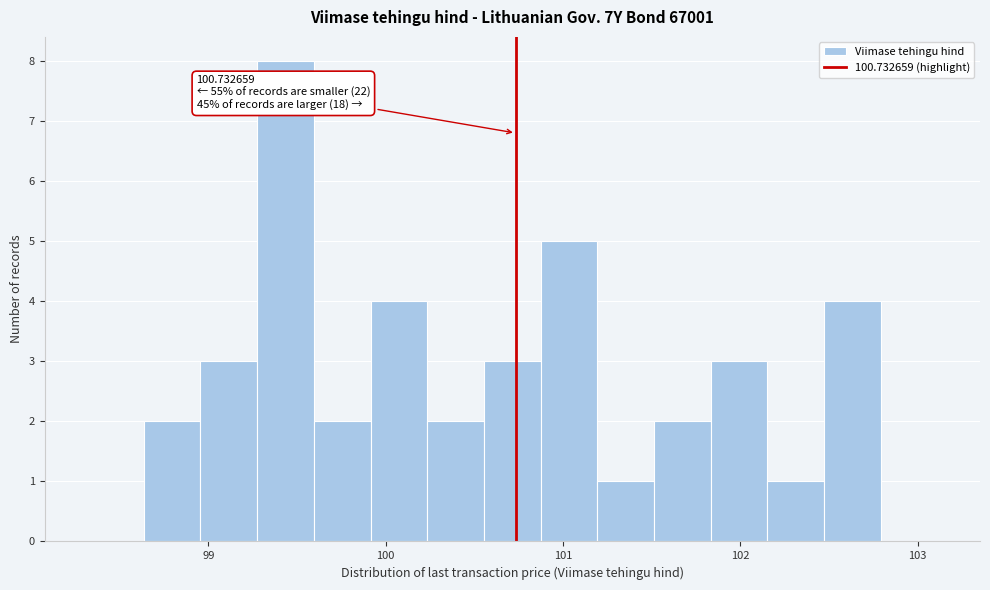

Read against the x-axis, roughly where is the centre of the tallest bar?

99.4